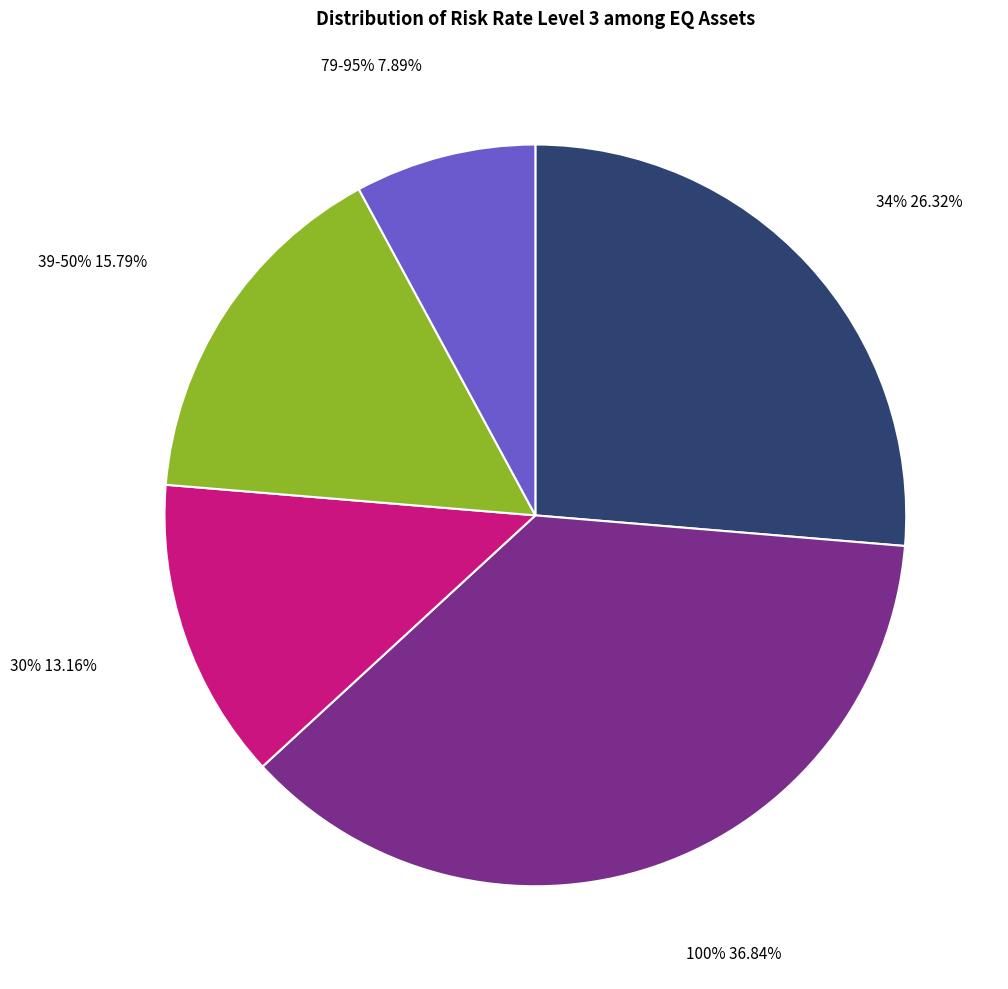

True or false: ABMD-RM accounts for 1% of the total.

False